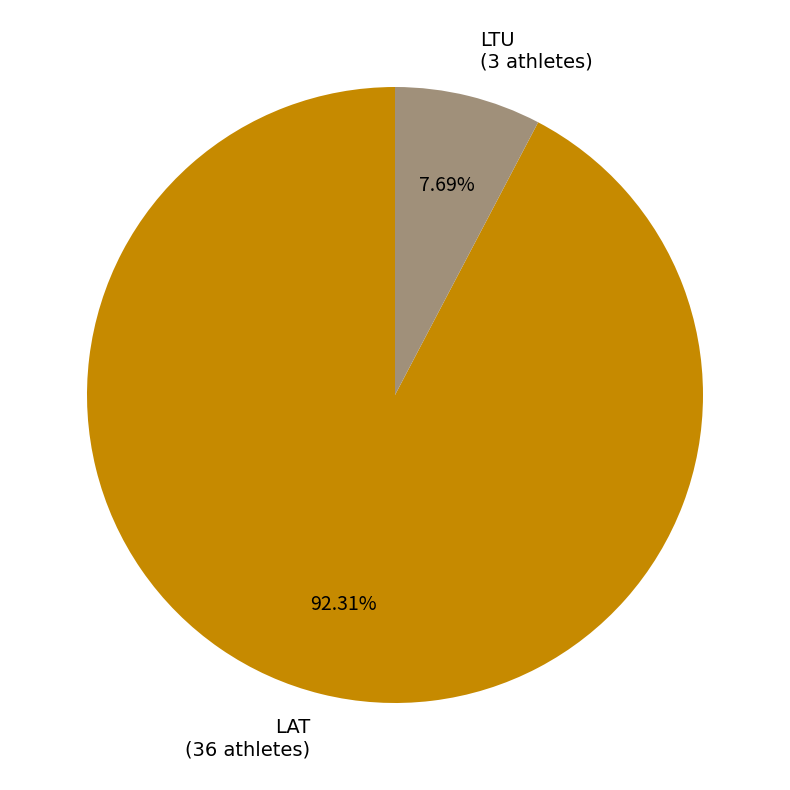

How many segments does this pie chart have?

2